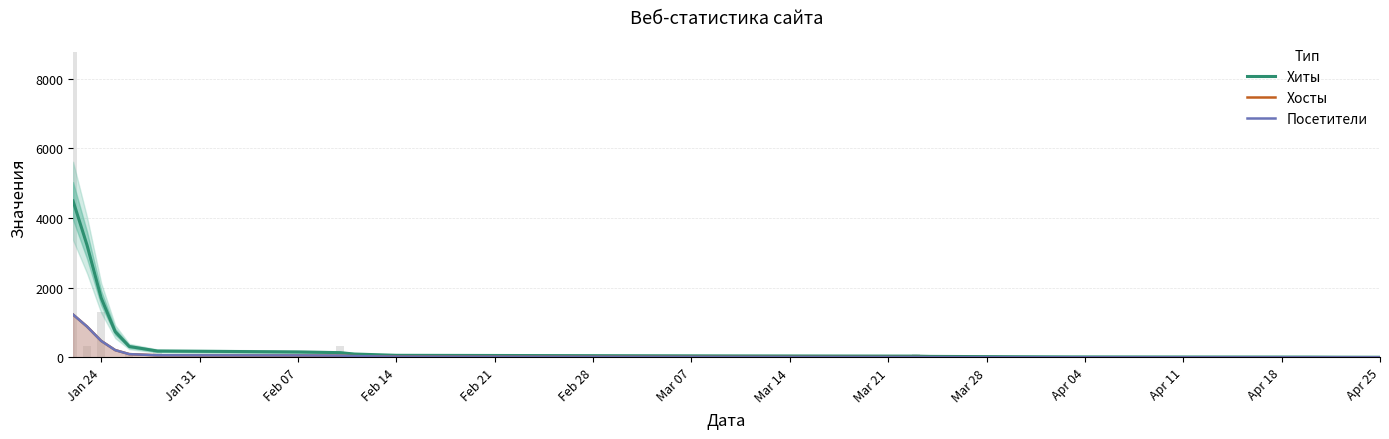

What is the total value across all series at Mar 21?

166.2